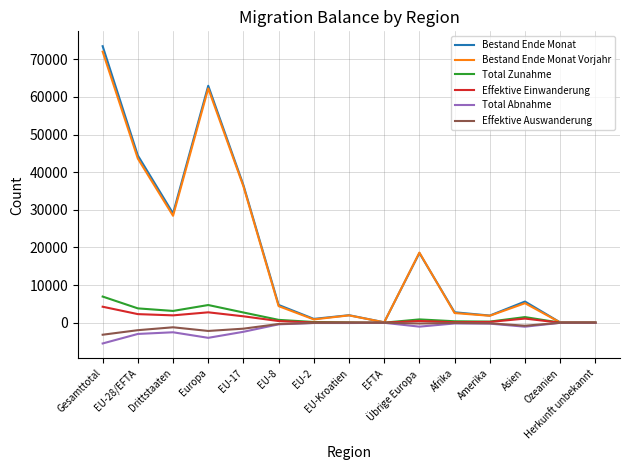

What is the minimum value shown in the chart?

-5502